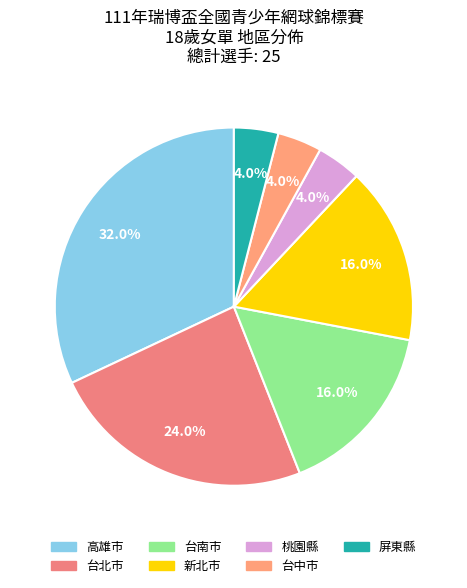

How many slices are in this pie chart?

7